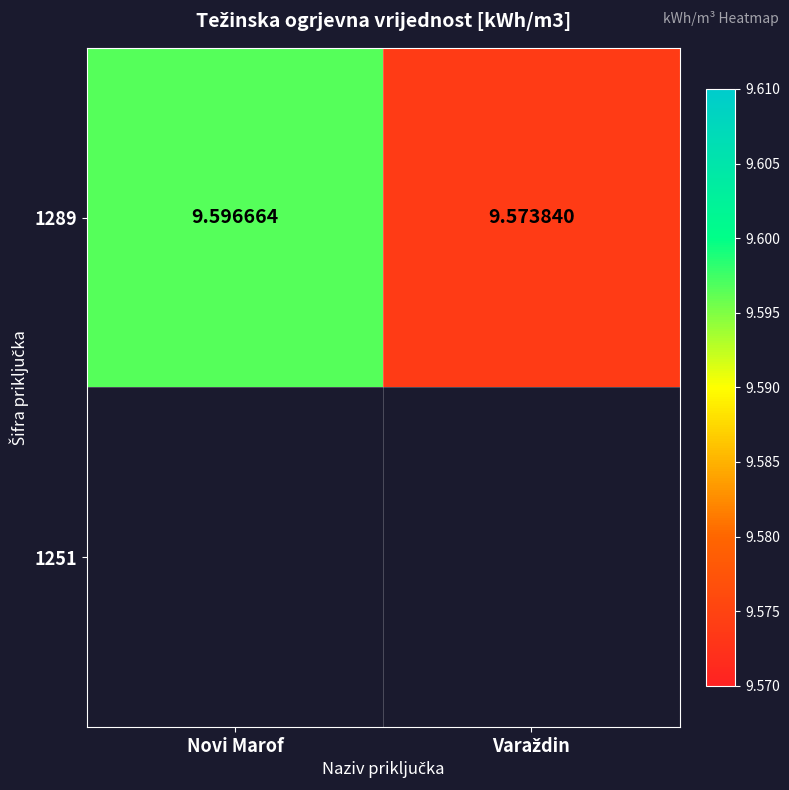

What is the approximate value at Varaždin?

9.6